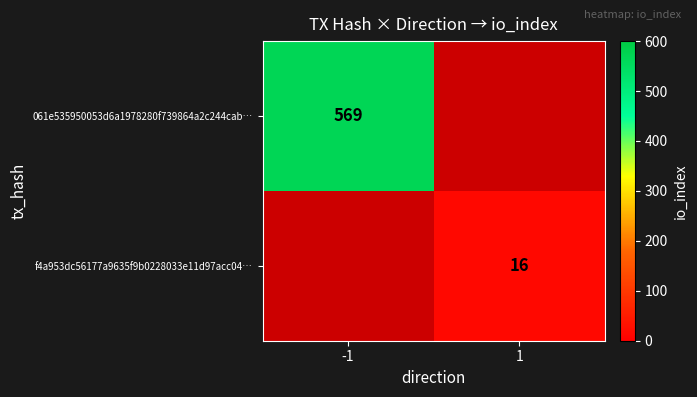

Is it true that 061e535950053d6a1978280f739864a2c244cab… equals 847 at -1?

False